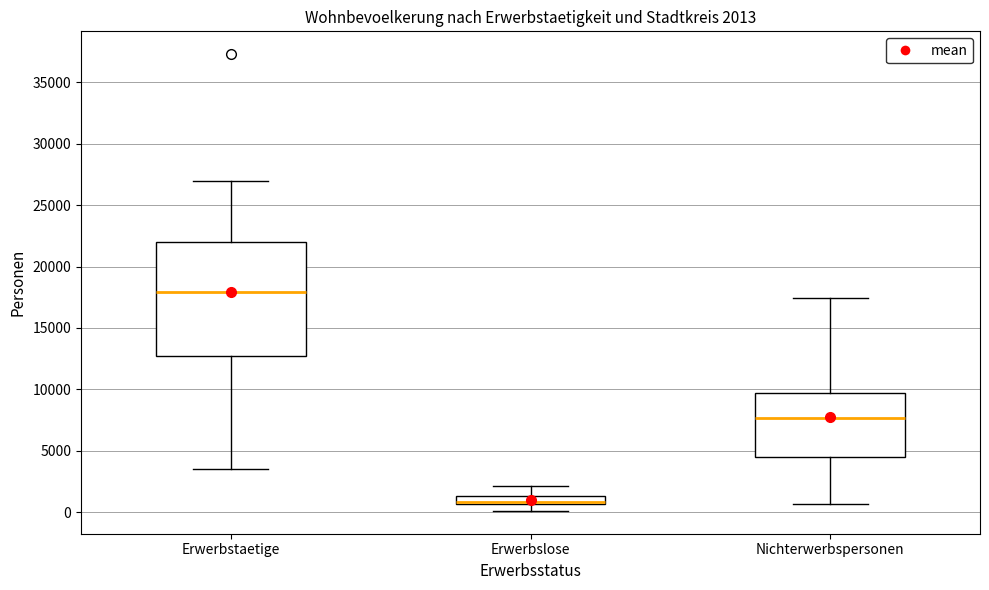

Which box is the tallest, from its lower edge to its upper edge?

Erwerbstaetige